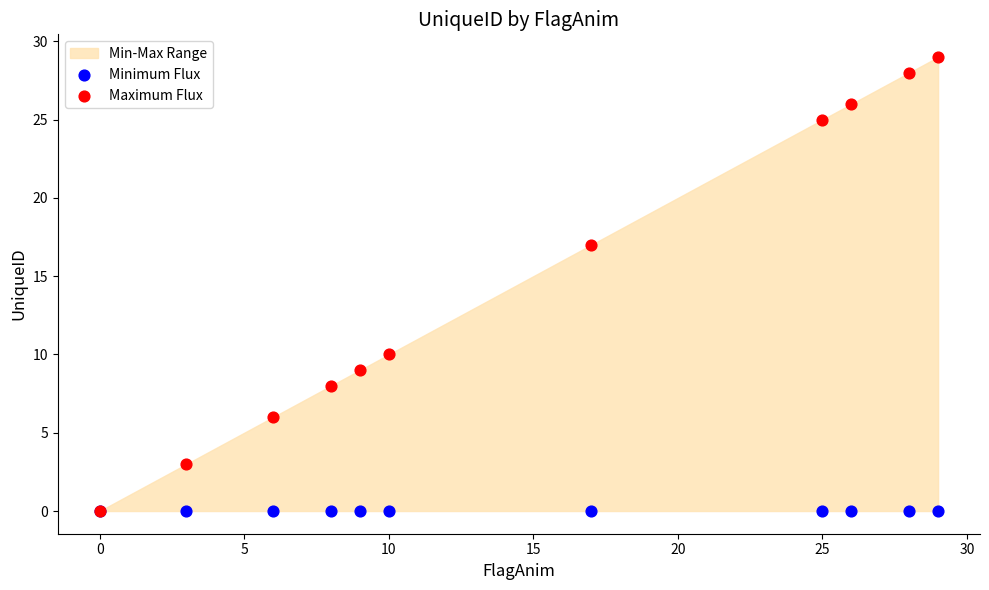

In the Maximum Flux series, what Y value is closest to 14?

17